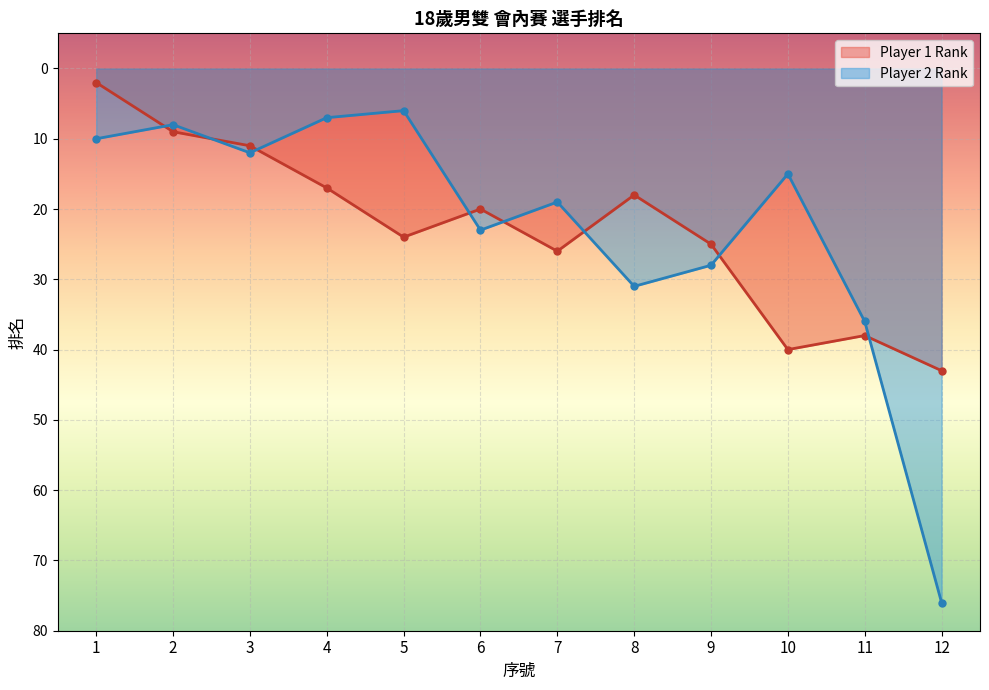

The value of Player 2 Rank at 11 is 36. True or false?

True